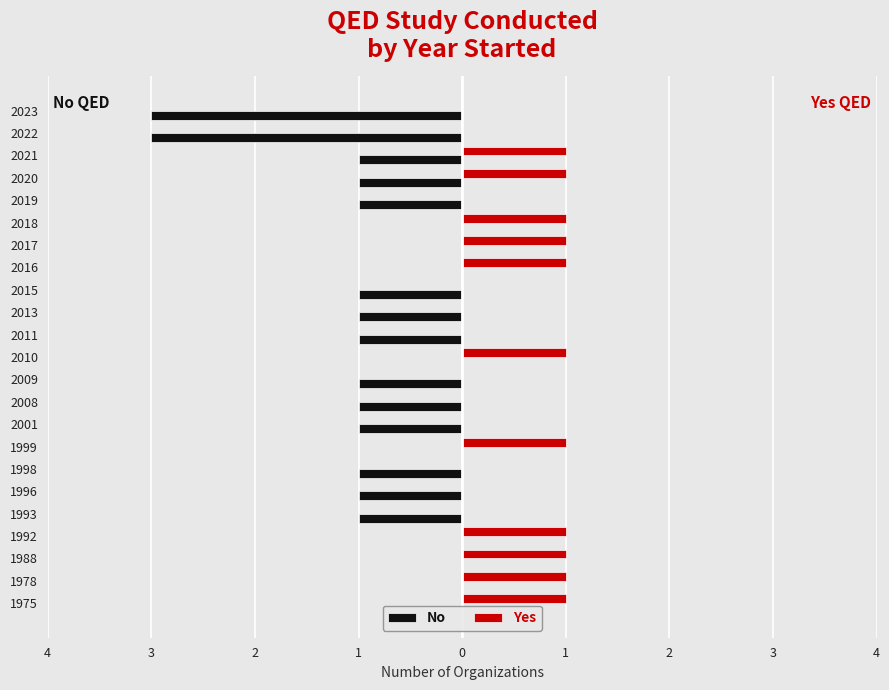

List the series in order of their peak value, lowest first.

No, Yes